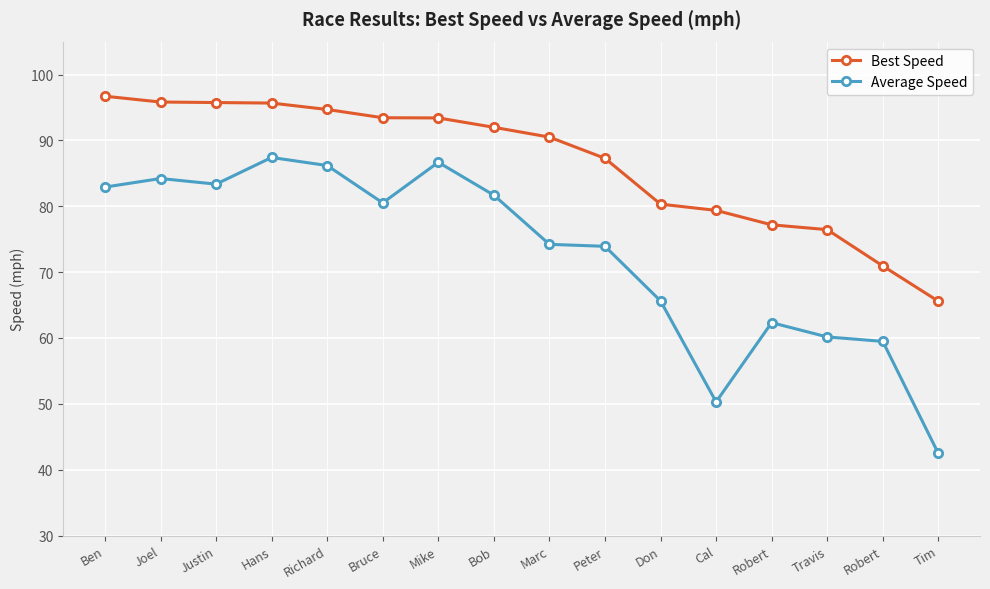

How many series are shown in this chart?

2